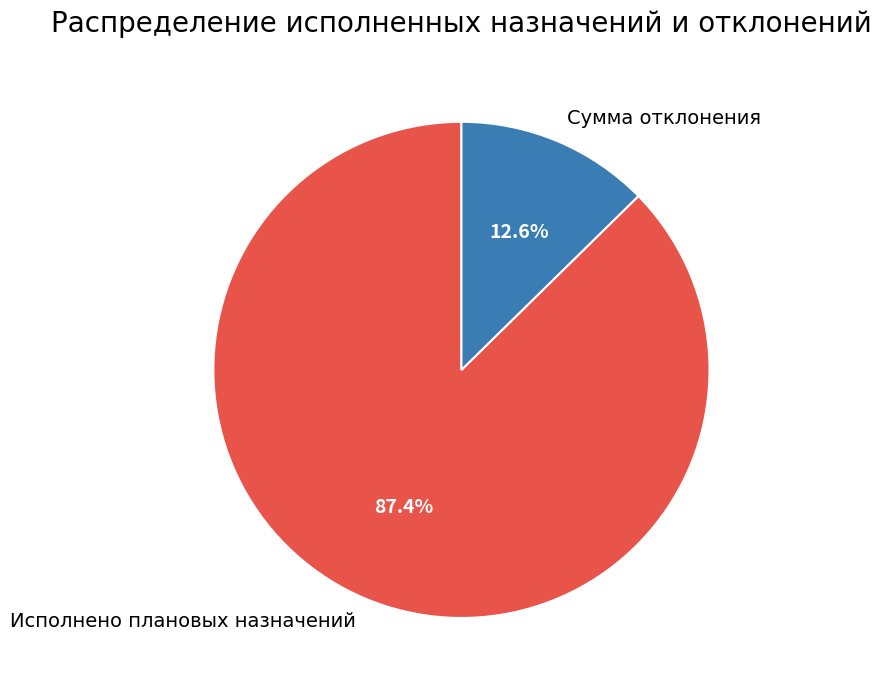

To the nearest percent, what is the difference between the largest and smallest slice percentages?

75%